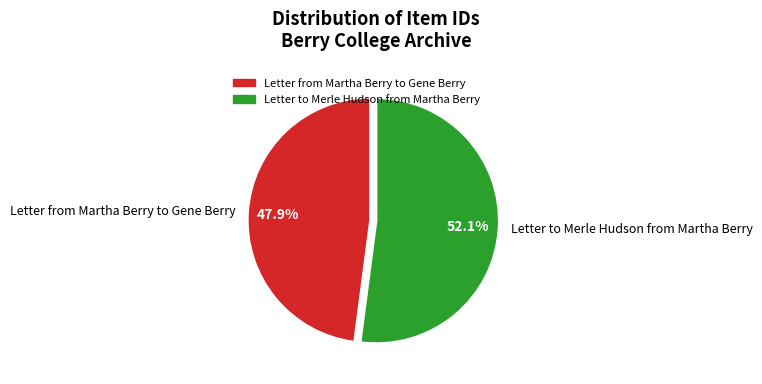

True or false: Letter from Martha Berry to Gene Berry accounts for 48% of the total.

True